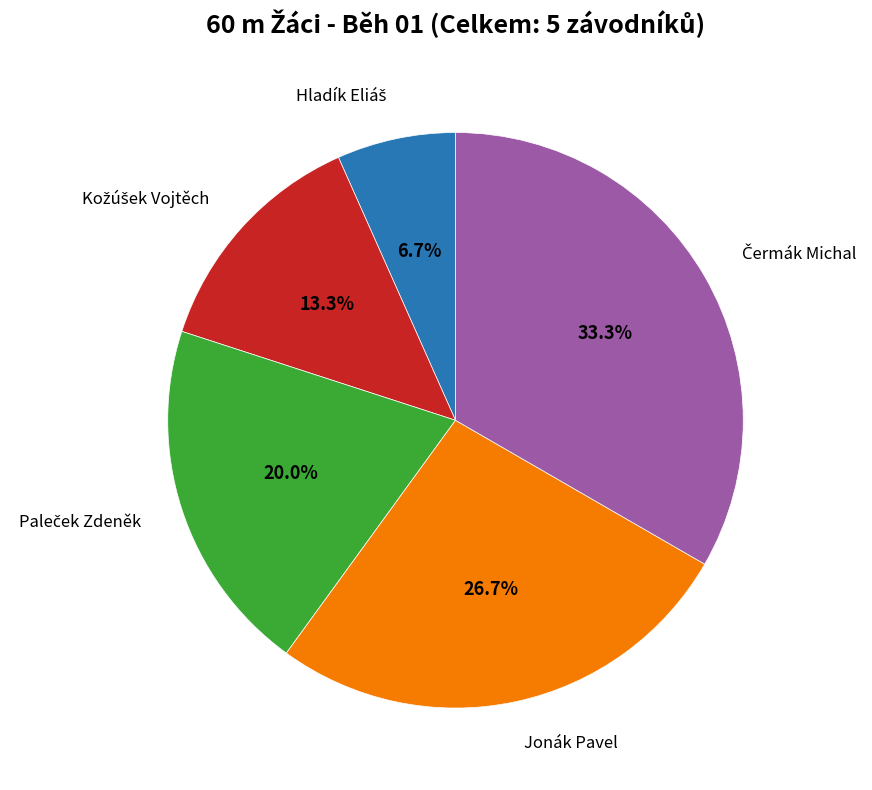

How many slices are in this pie chart?

5